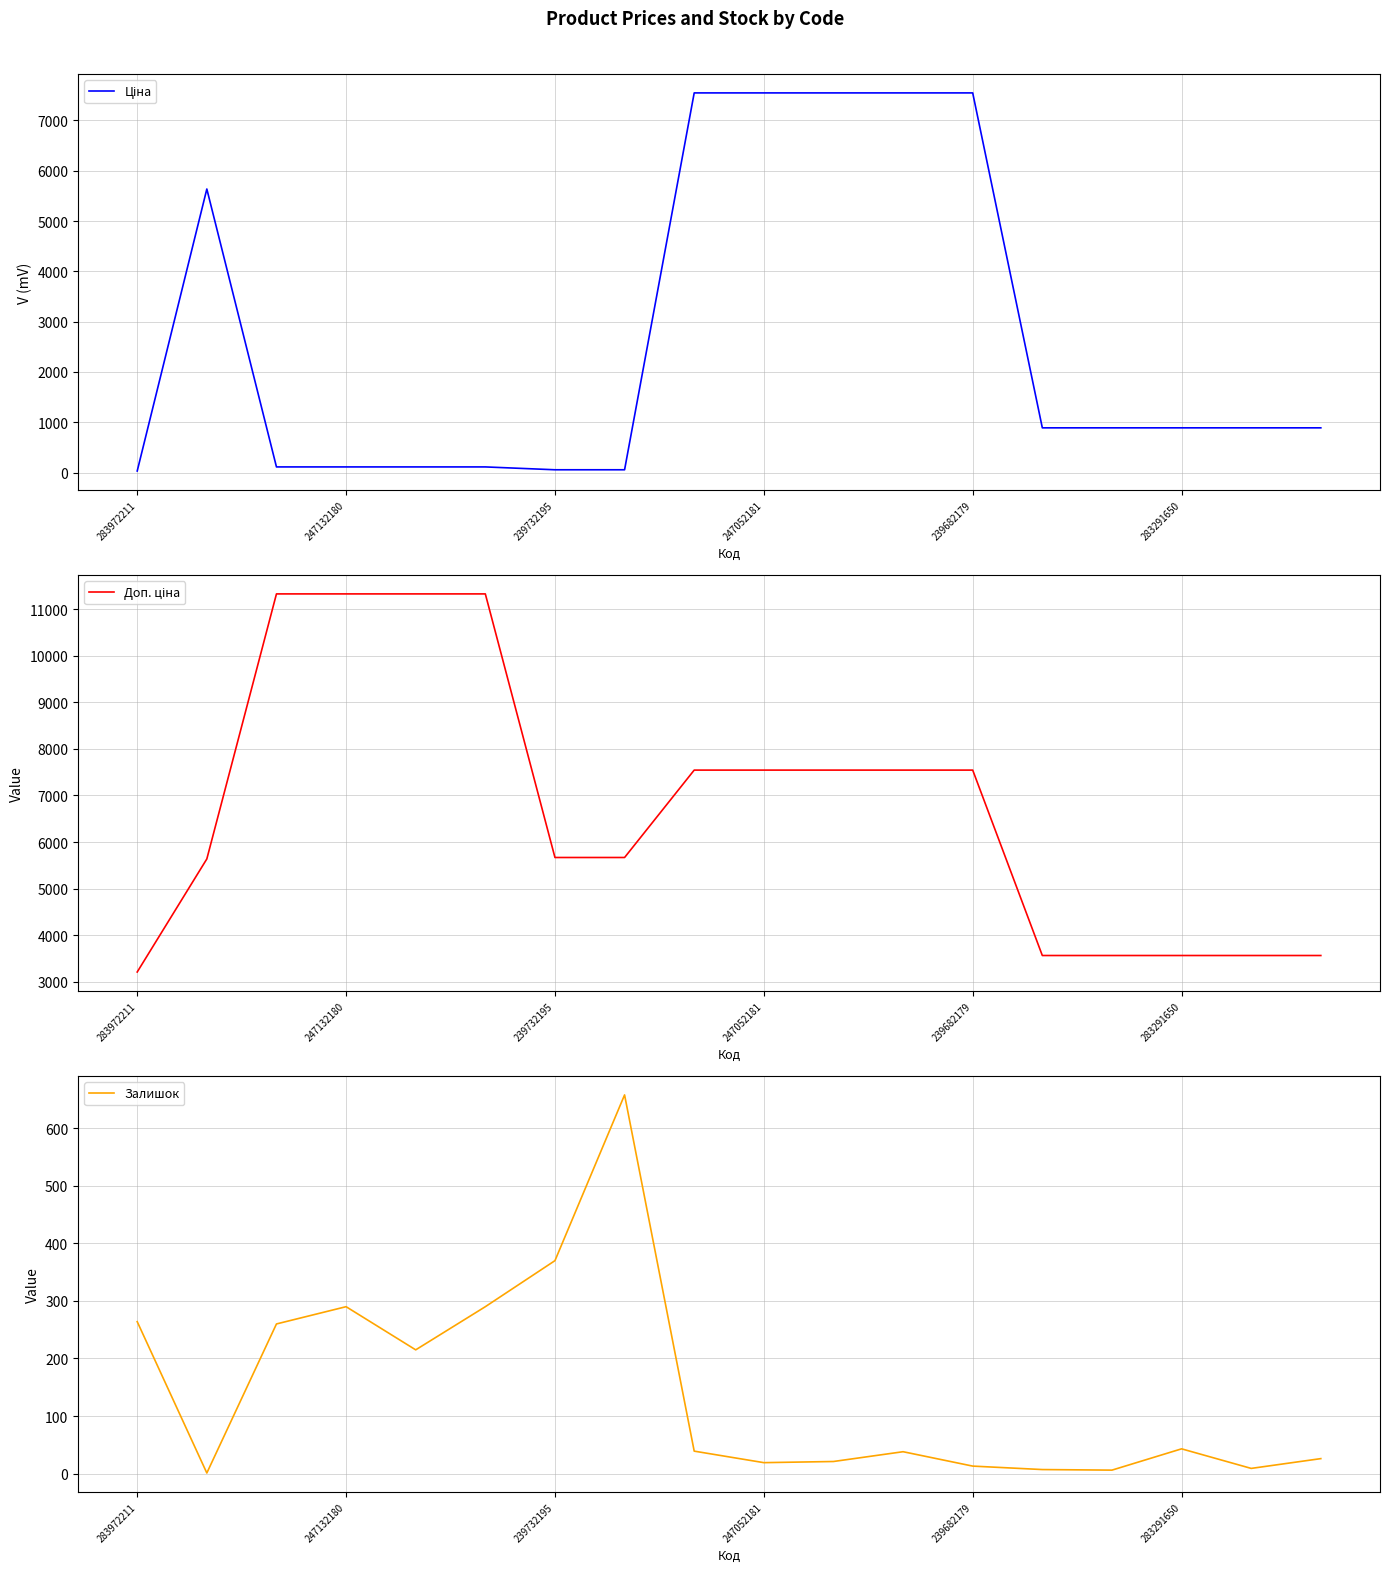

Which series has the largest range (max minus min)?

Доп. ціна